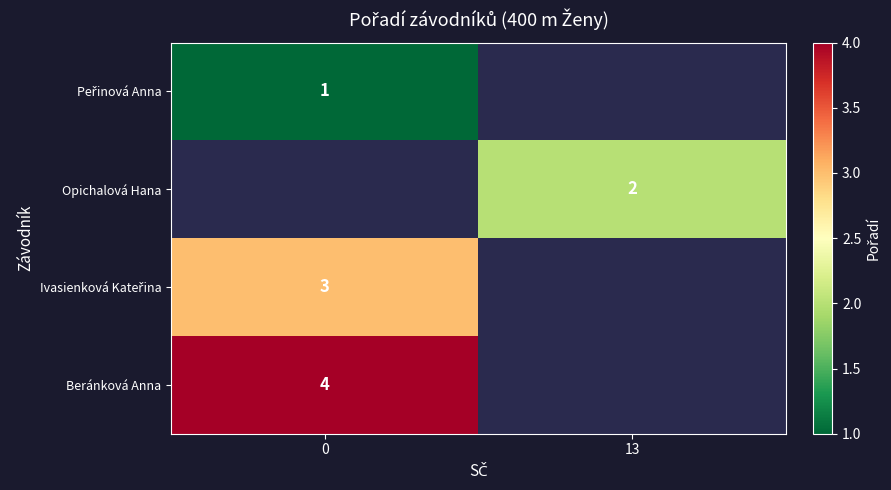

The value of Opichalová Hana at 13 is 3. True or false?

False